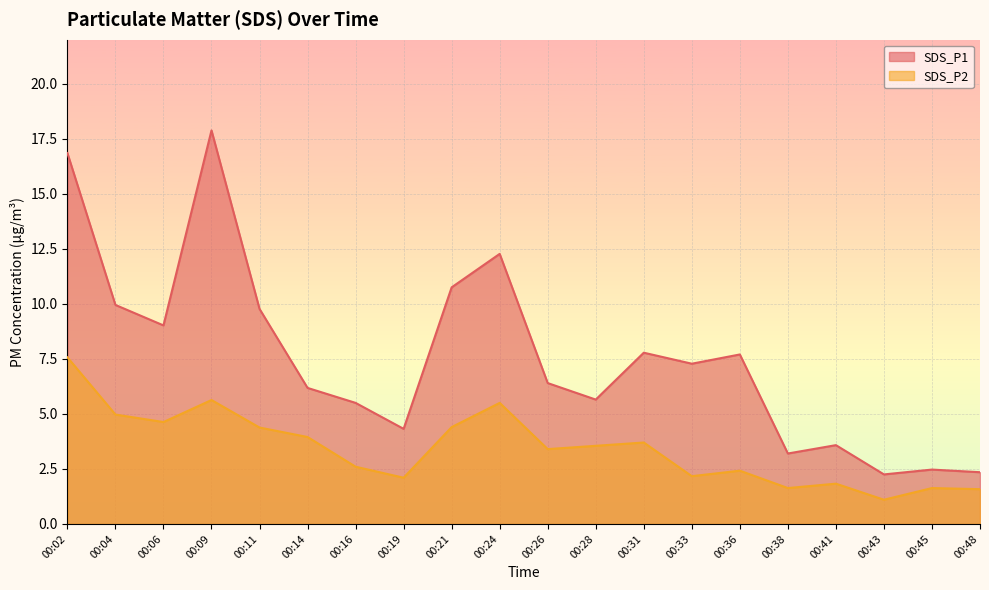

List the labels in order of SDS_P1 value, smallest first.

00:43, 00:48, 00:45, 00:38, 00:41, 00:19, 00:16, 00:28, 00:14, 00:26, 00:33, 00:36, 00:31, 00:06, 00:11, 00:04, 00:21, 00:24, 00:02, 00:09